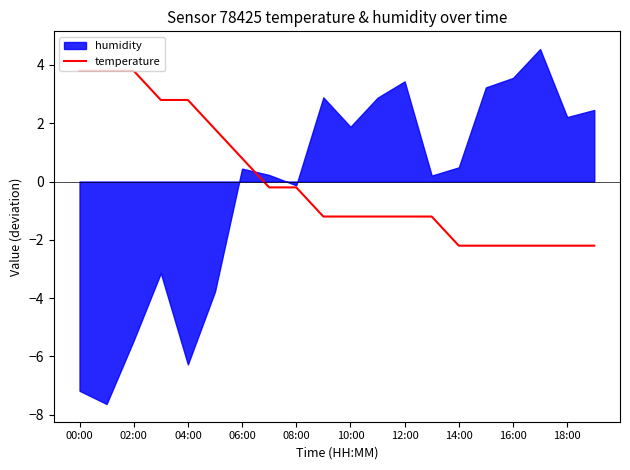

The value of temperature at 16:00 is -3.9. True or false?

False